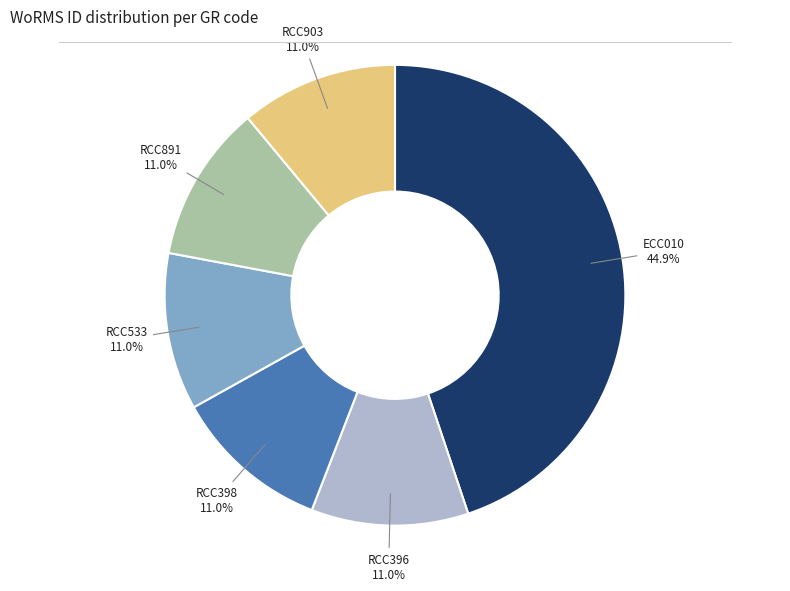

What portion of the pie excludes RCC398?

89.0%